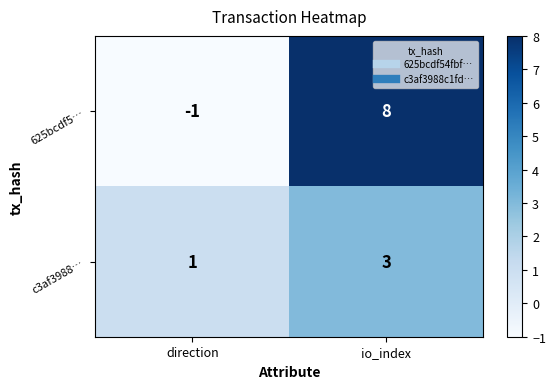

Reading left to right, extract all data points from this chart.

625bcdf5…: -1	8
c3af3988…: 1	3